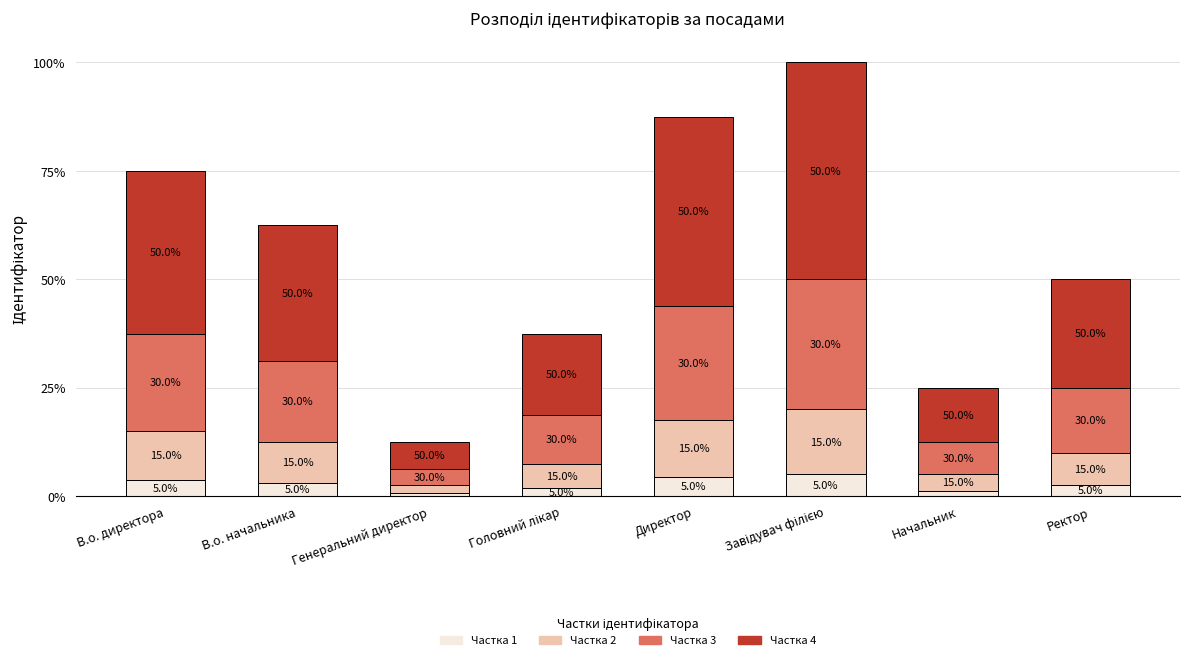

Rank the series at Головний лікар from lowest to highest value.

Частка 1, Частка 2, Частка 3, Частка 4